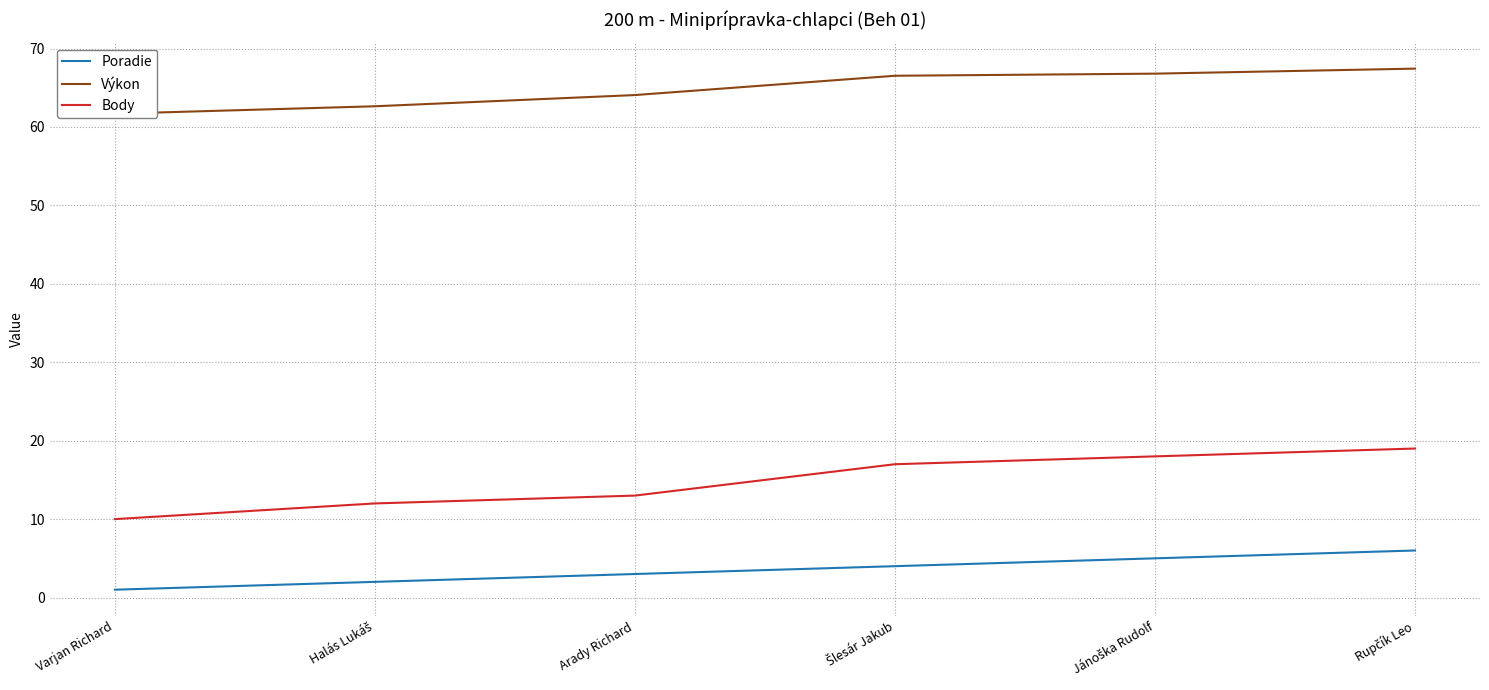

What are all the series names shown in the legend?

Poradie, Výkon, Body